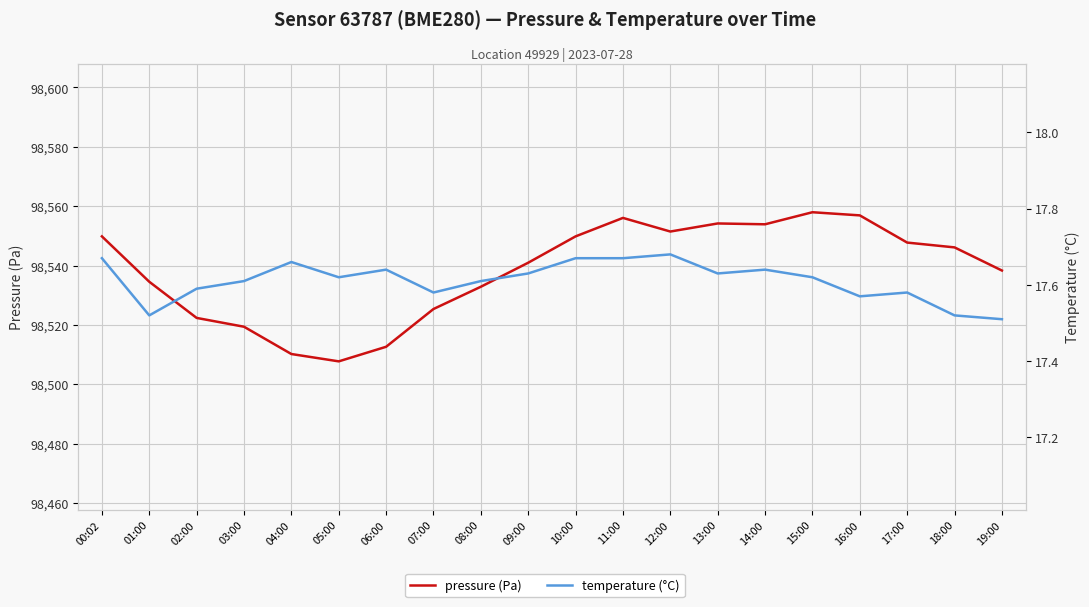

Is the value of temperature at 03:00 greater than the value of pressure at 04:00?

No